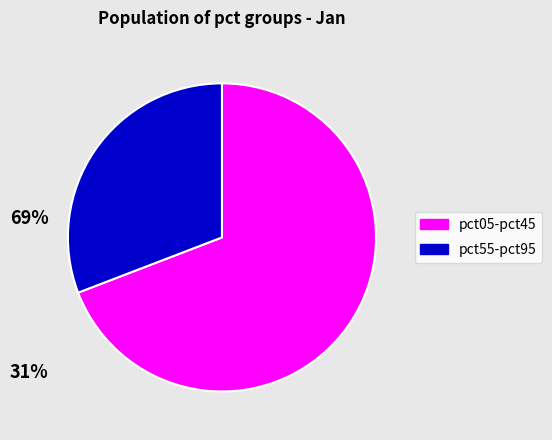

How many slices are in this pie chart?

2